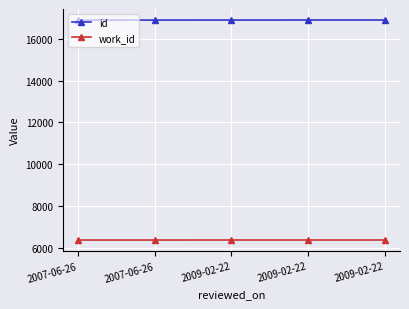

Which category has the lowest value across all series?

2007-06-26